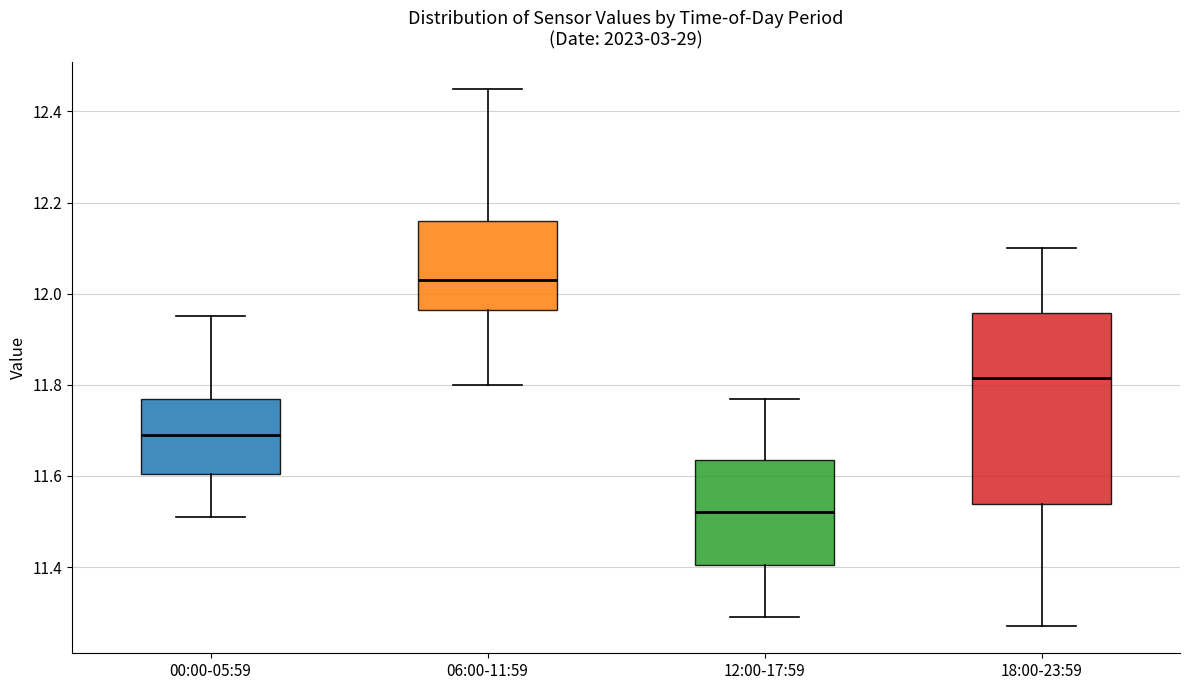

Comparing the boxes themselves (not the whiskers), which one is the tallest?

18:00-23:59